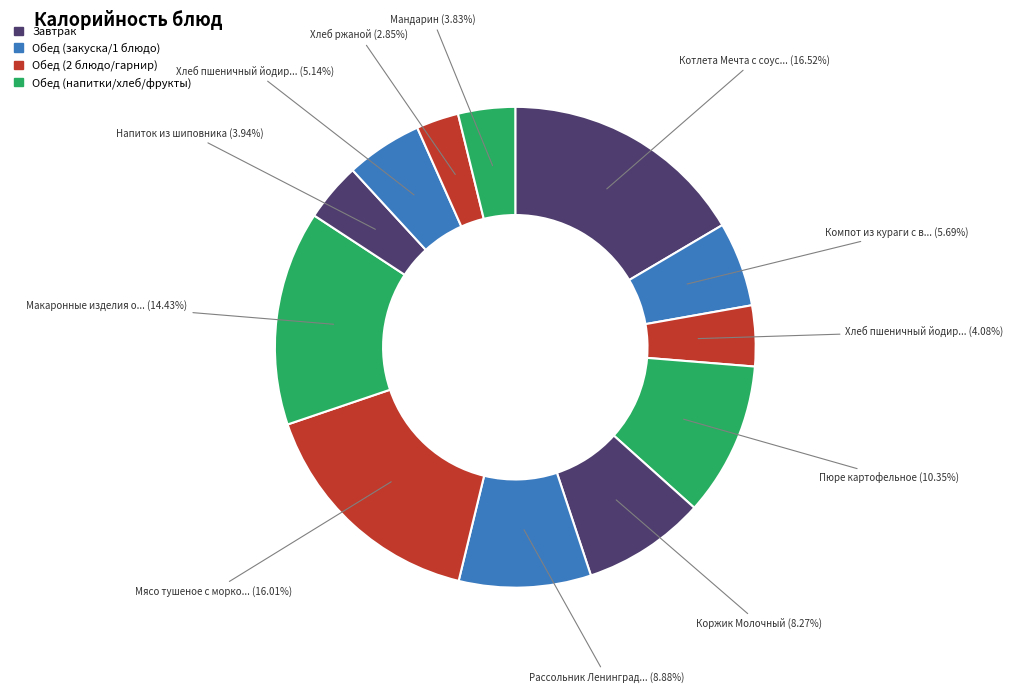

Count the number of slices in the pie.

12